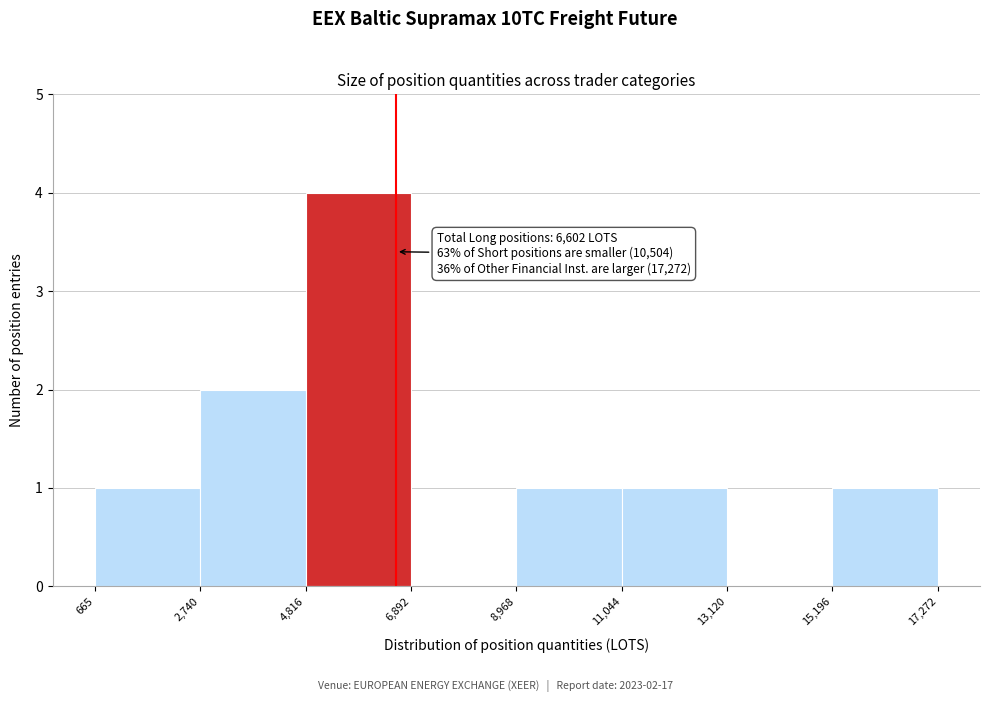

Over which range of the x-axis is the bar tallest?

4,816 to 6,892